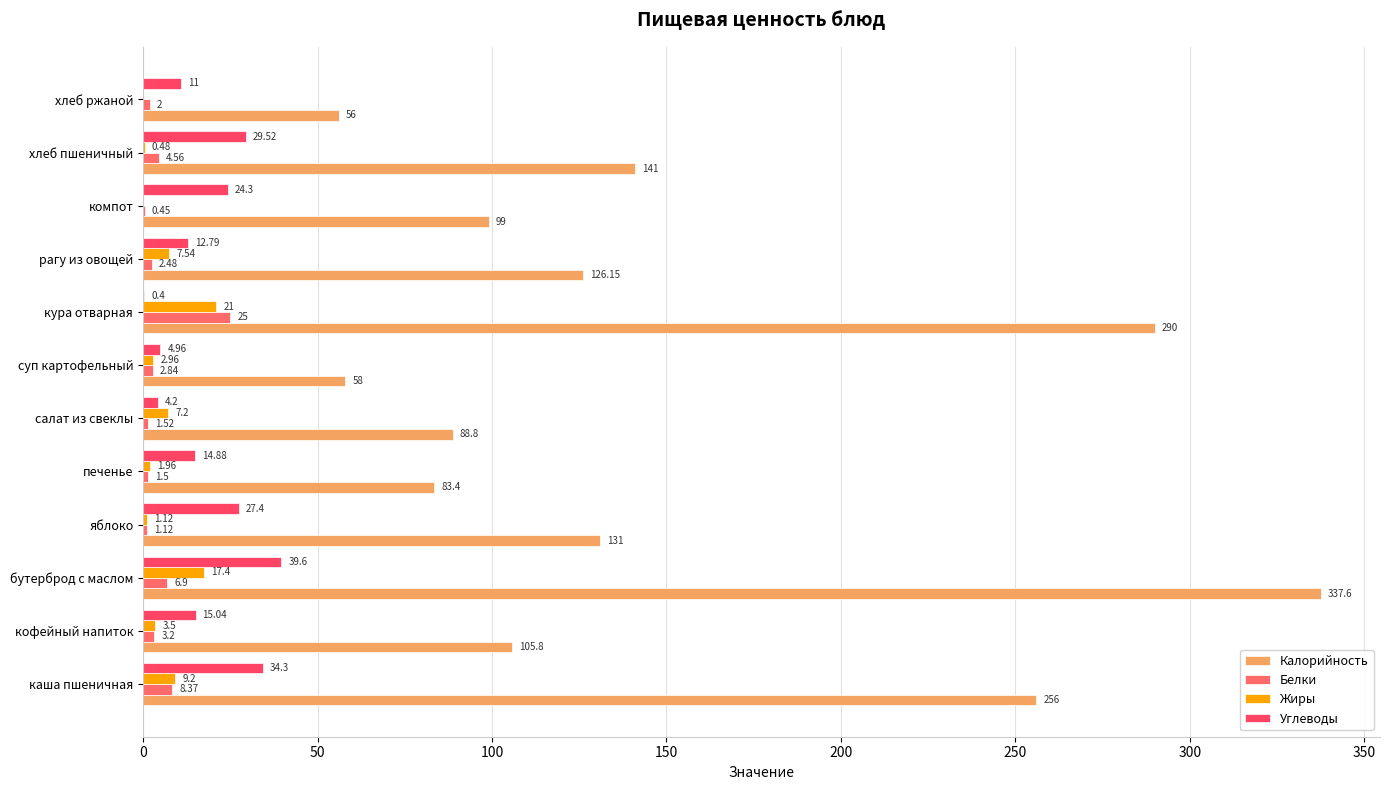

How many series are shown in this chart?

4